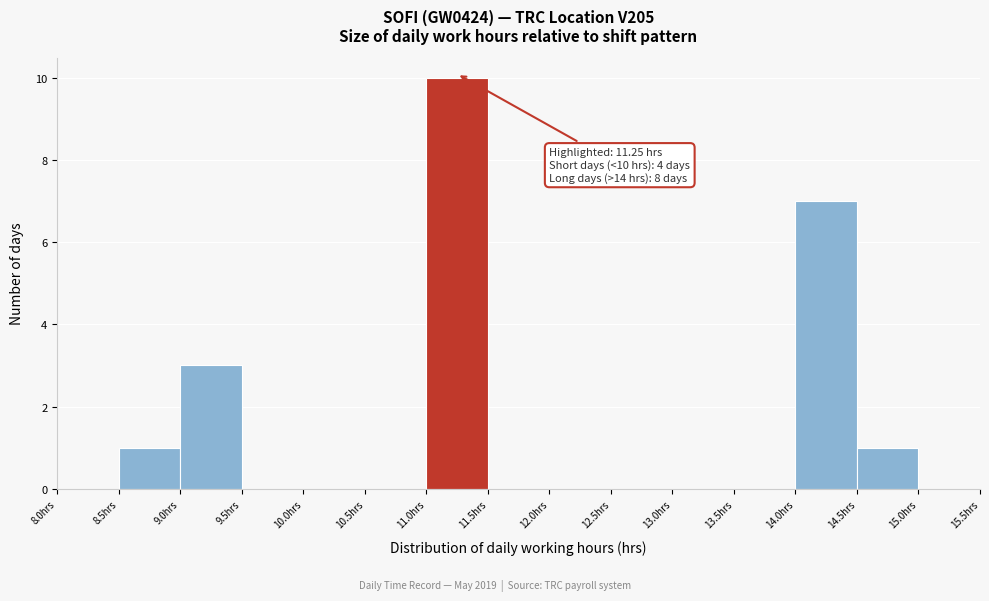

Which range on the x-axis has the tallest bar?

11.0 to 11.5